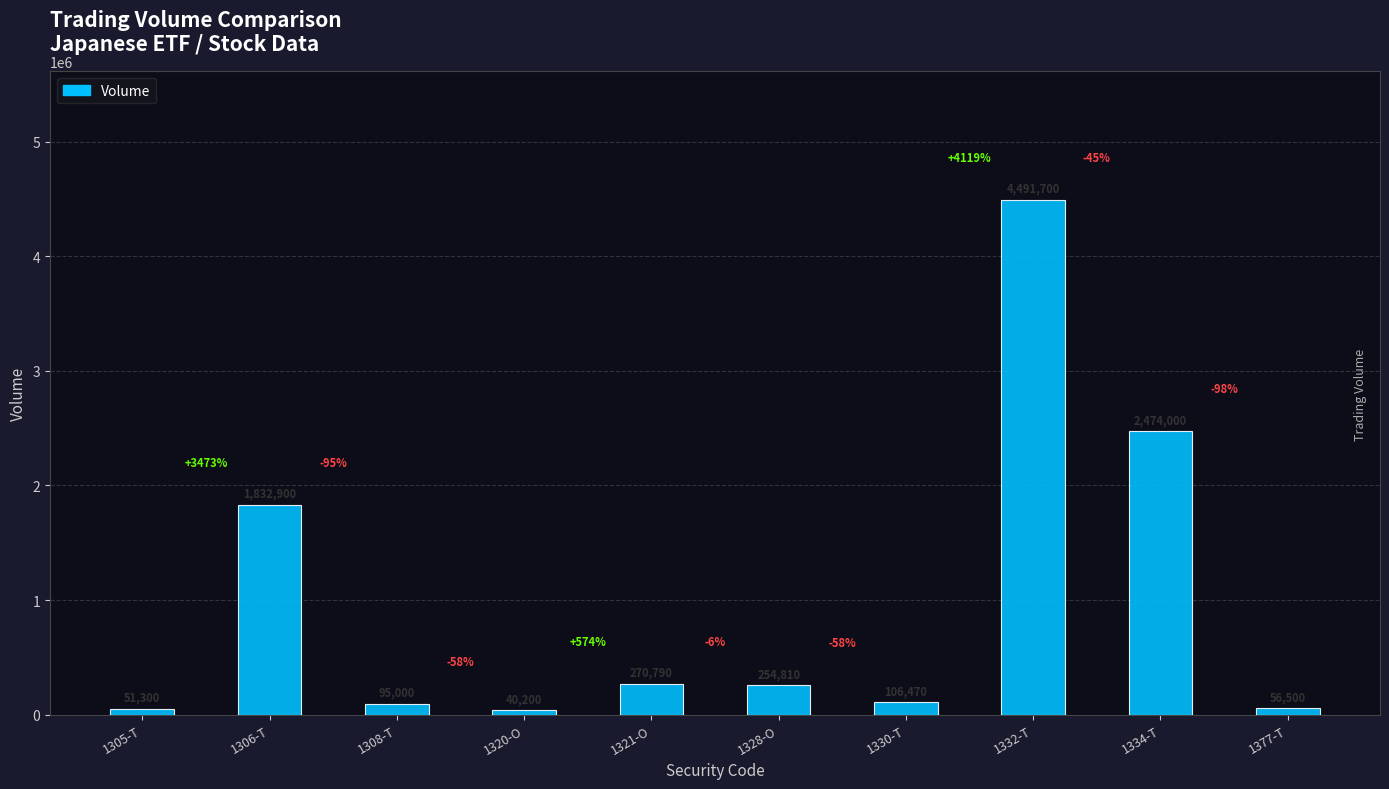

What is the maximum value shown in the chart?

4491700